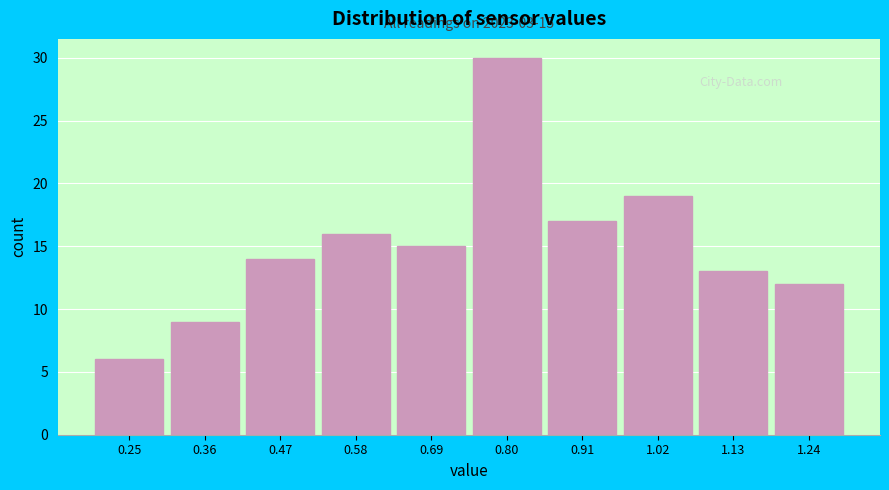

Reading left to right, extract all data points from this chart.

0.25=6	0.36=9	0.47=14	0.58=16	0.69=15	0.80=30	0.91=17	1.02=19	1.13=13	1.24=12